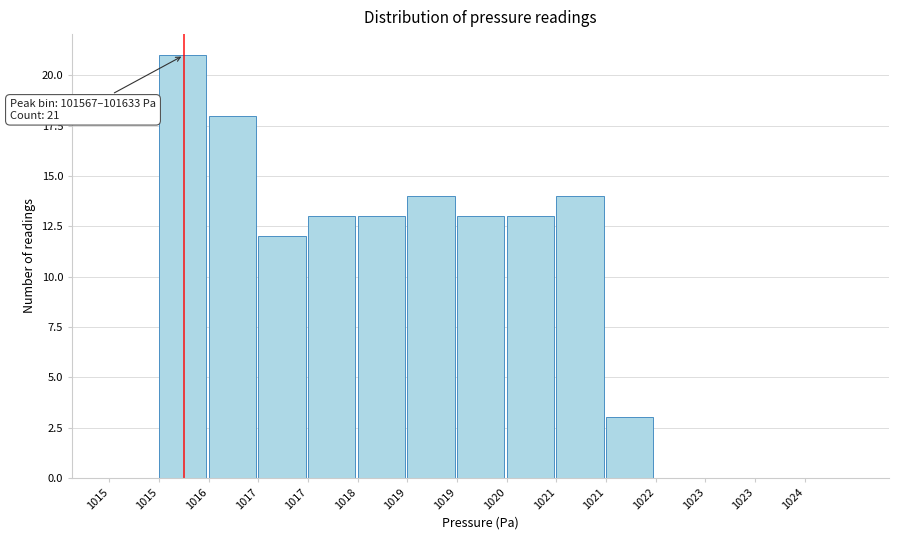

How many series are shown in this chart?

1